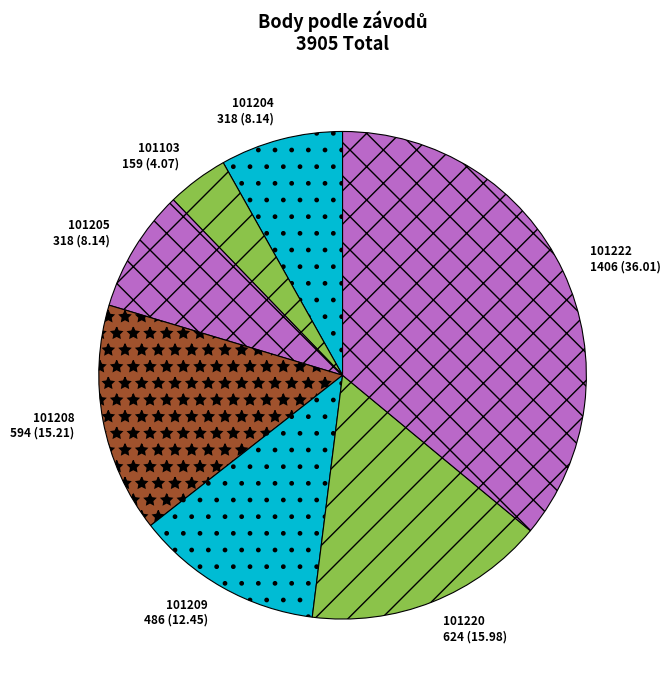

Is there a majority slice in this chart?

No